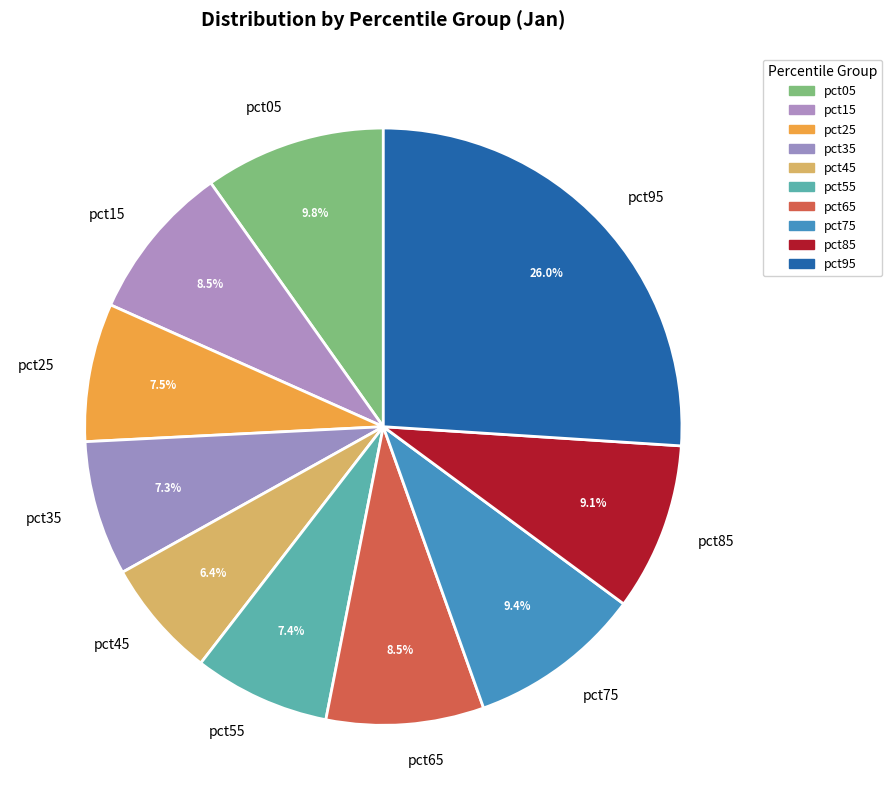

To the nearest percent, what is the combined percentage of pct45 and pct65?

15%